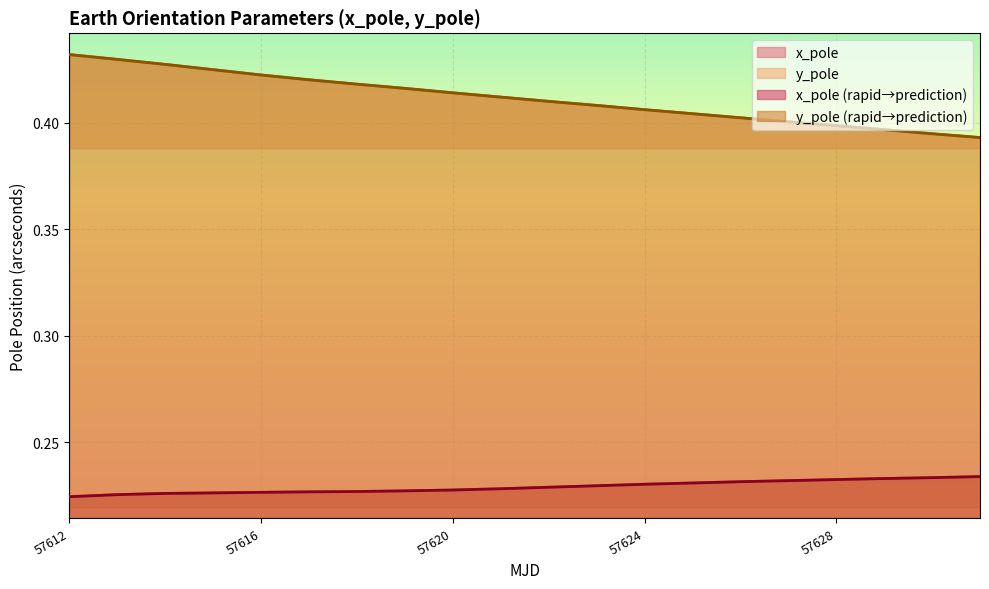

What is the highest value of the y_pole series?

0.4